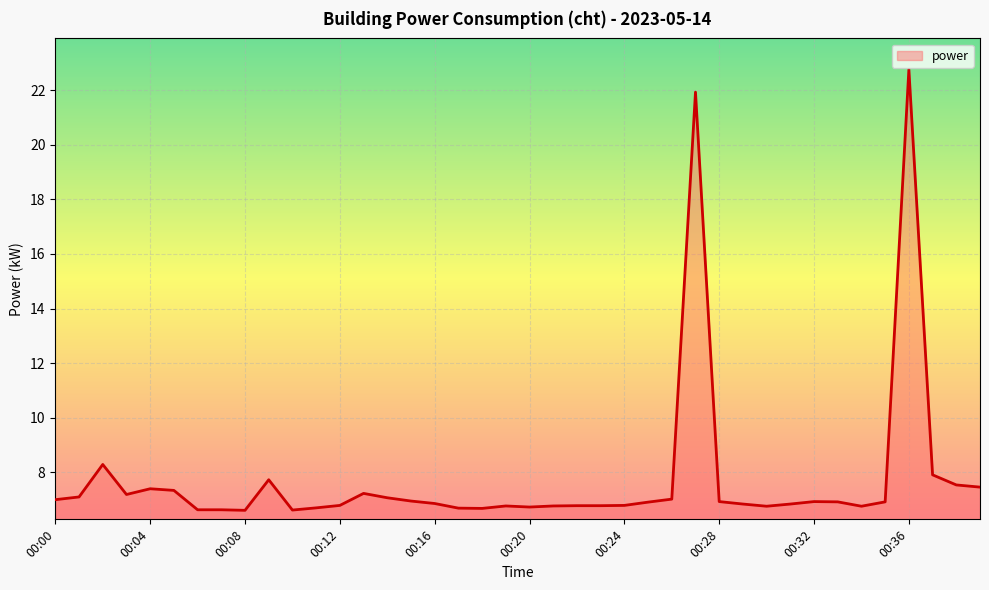

What is the greatest value displayed?

22.8